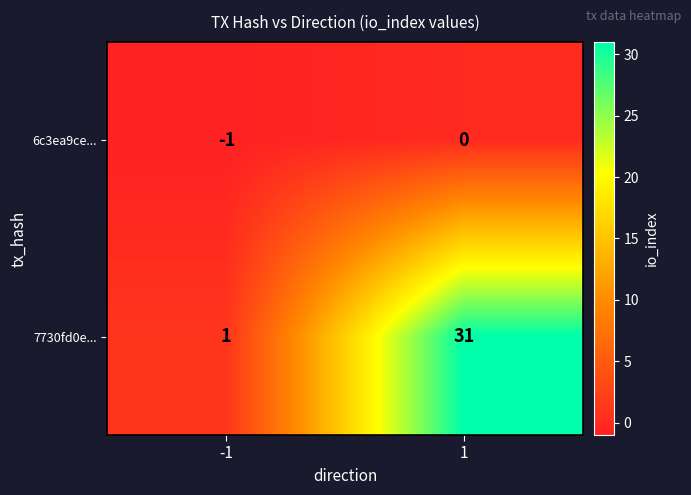

Rank the series by their average value, from highest to lowest.

7730fd0e..., 6c3ea9ce...